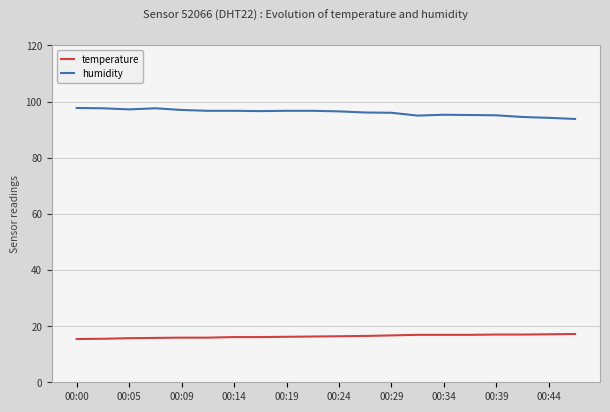

What is the difference between the maximum and minimum values in the humidity series?

3.9